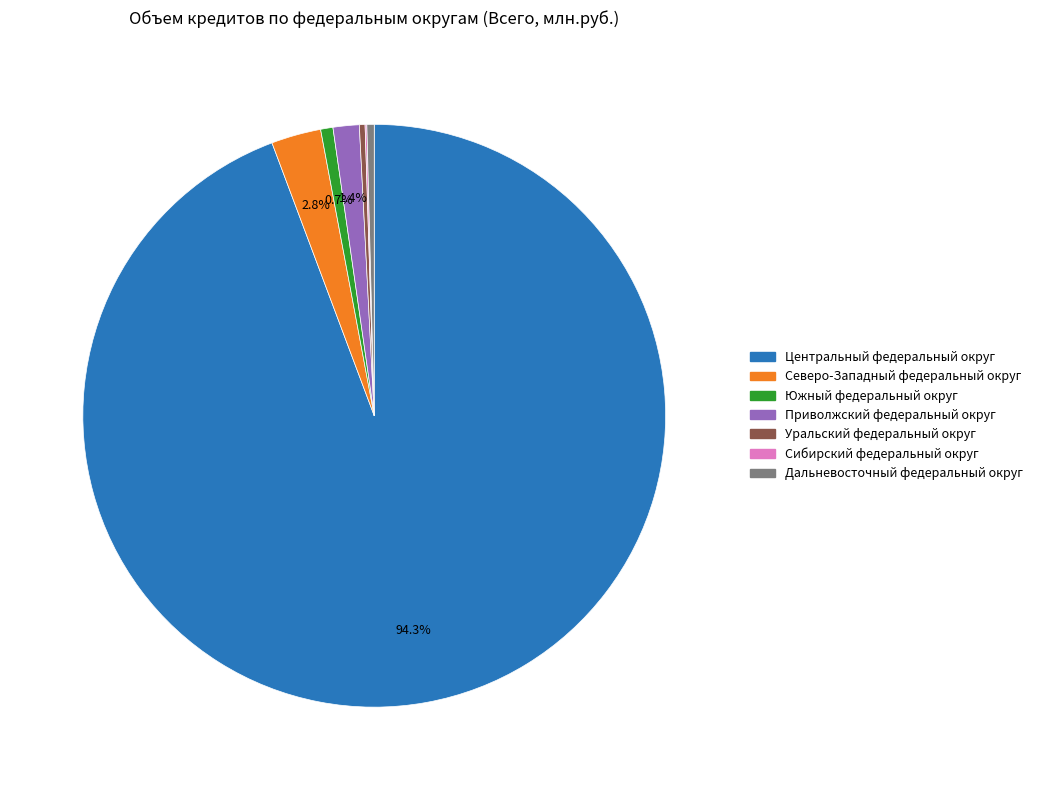

Does any single category account for the majority?

Yes